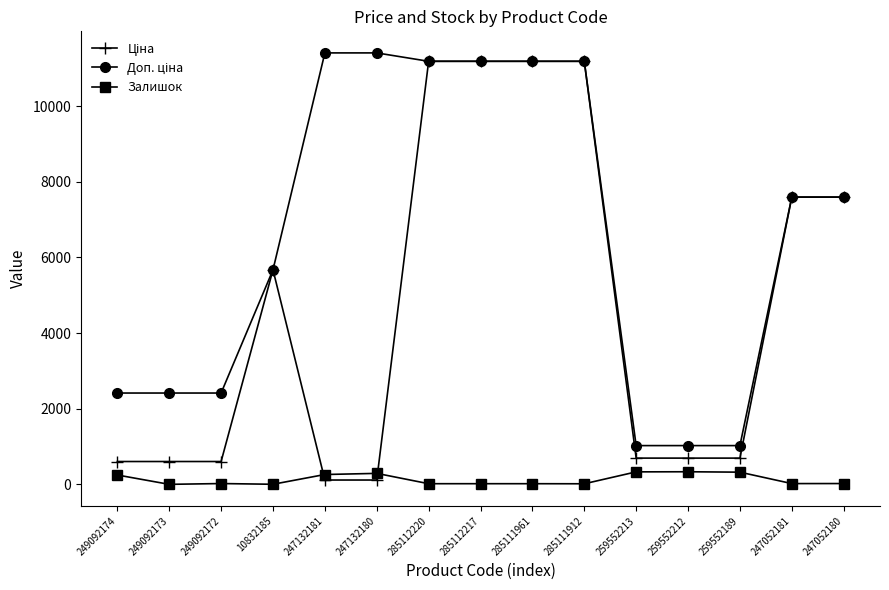

What is the average value of the Залишок series?

127.5